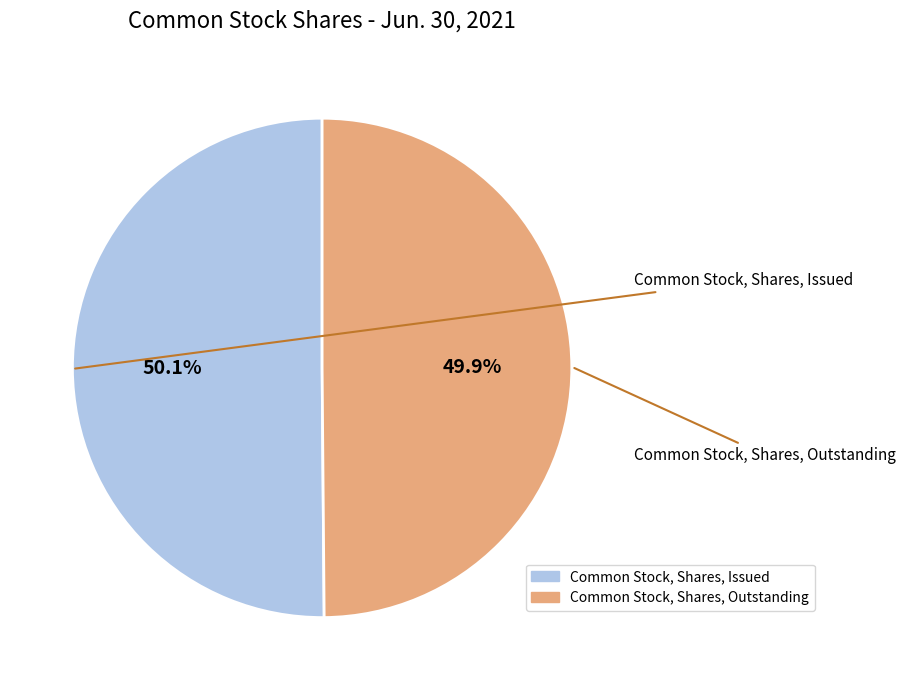

Is there any slice that represents more than half of the pie?

Yes